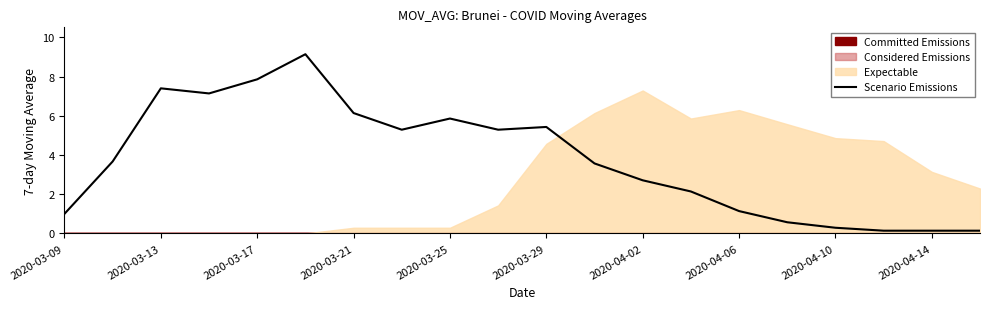

What is the highest value of the Scenario Emissions series?

9.1